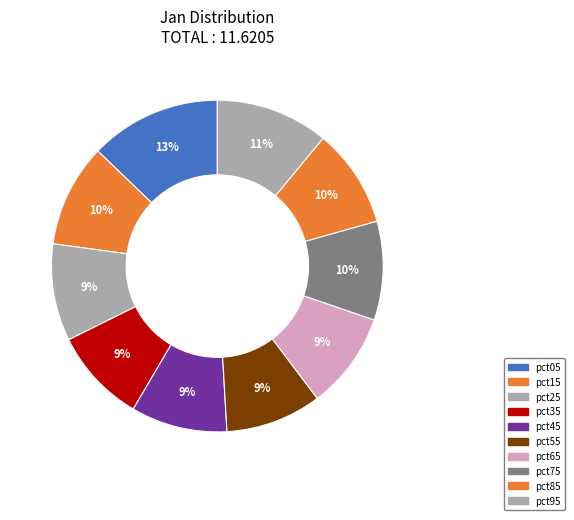

Is the sum of pct05 and pct35 greater than half?

No